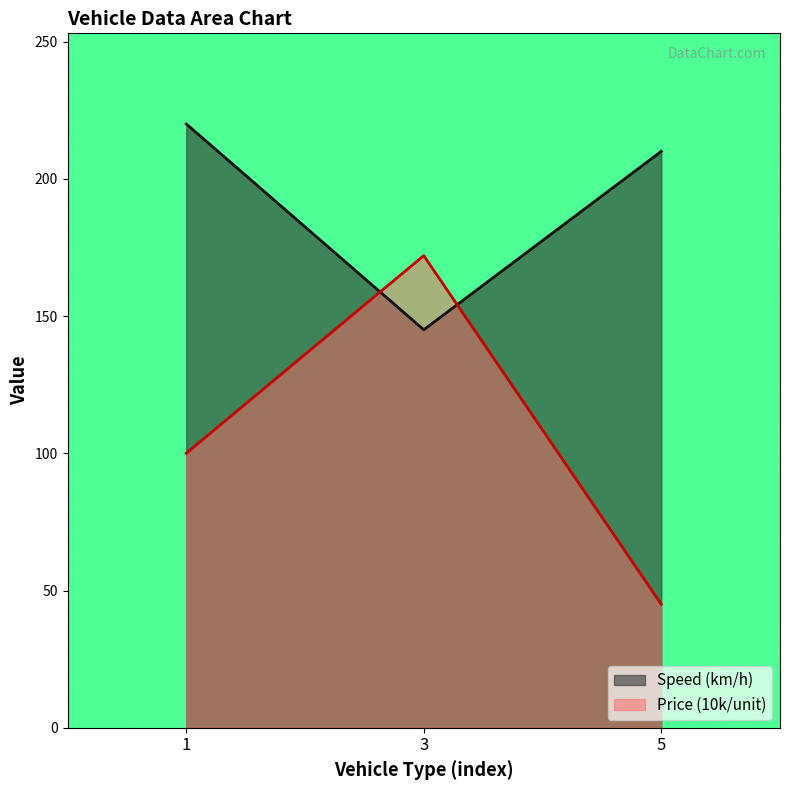

Does the chart display data point markers on the line(s)?

No